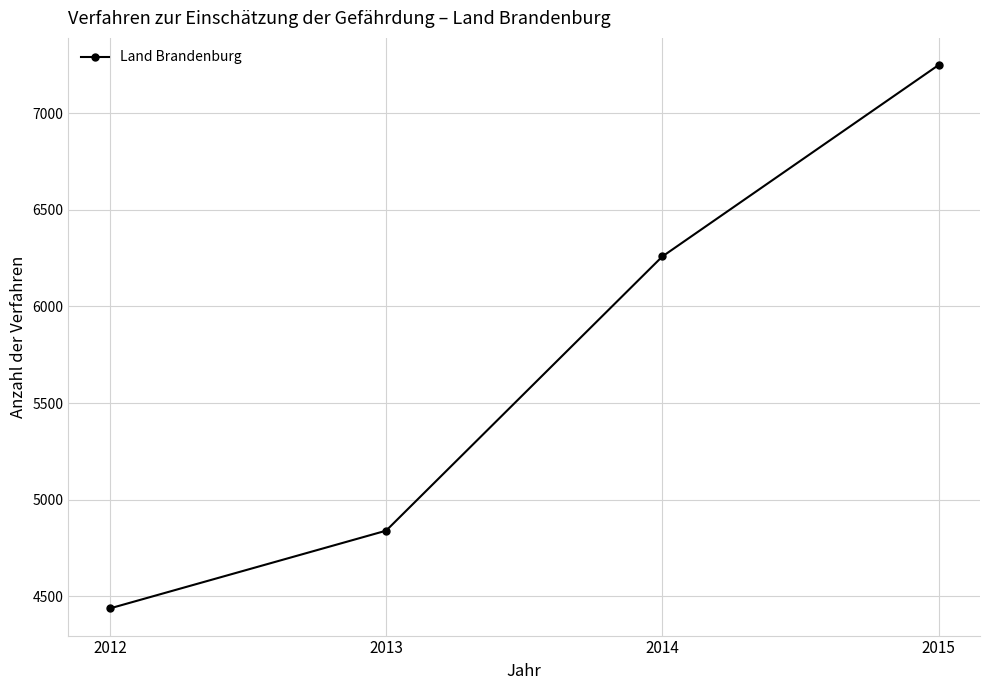

What is the sum of the values at 2012 and 2015?

11686